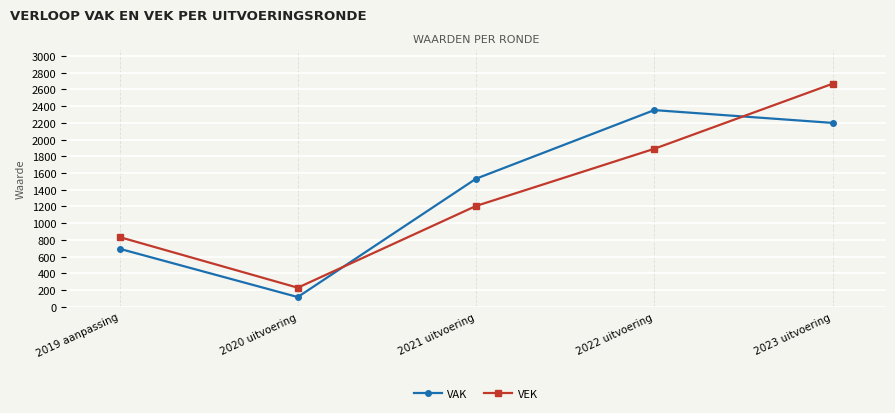

What is the minimum value shown in the chart?

116